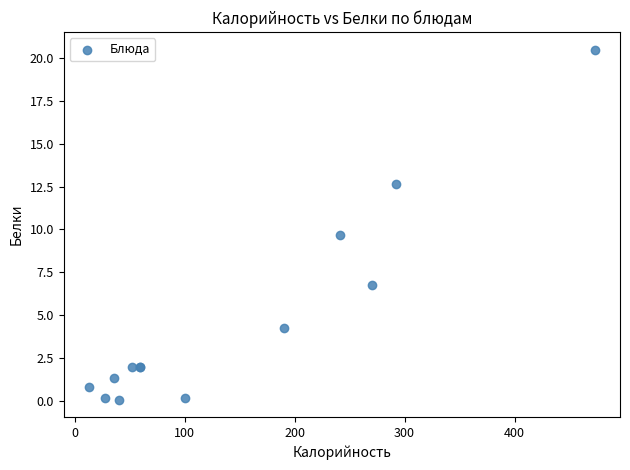

What Y value in the scatter plot is closest to 10?

9.7